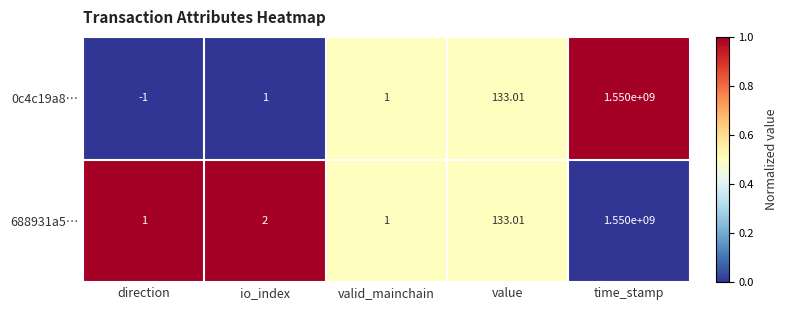

List the series in order of their overall mean, highest first.

688931a5…, 0c4c19a8…